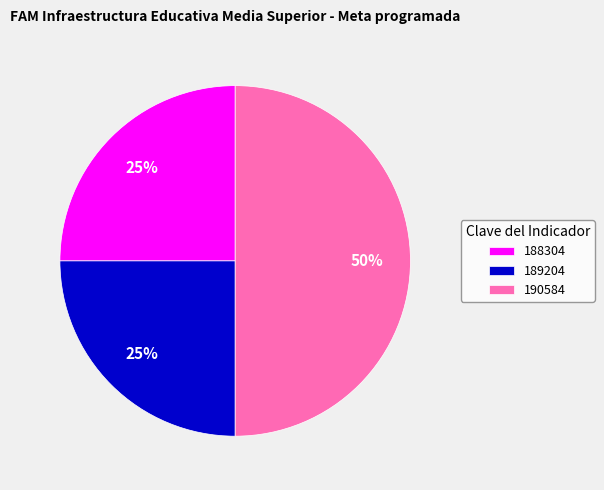

To the nearest percent, what portion does 190584 represent?

50%